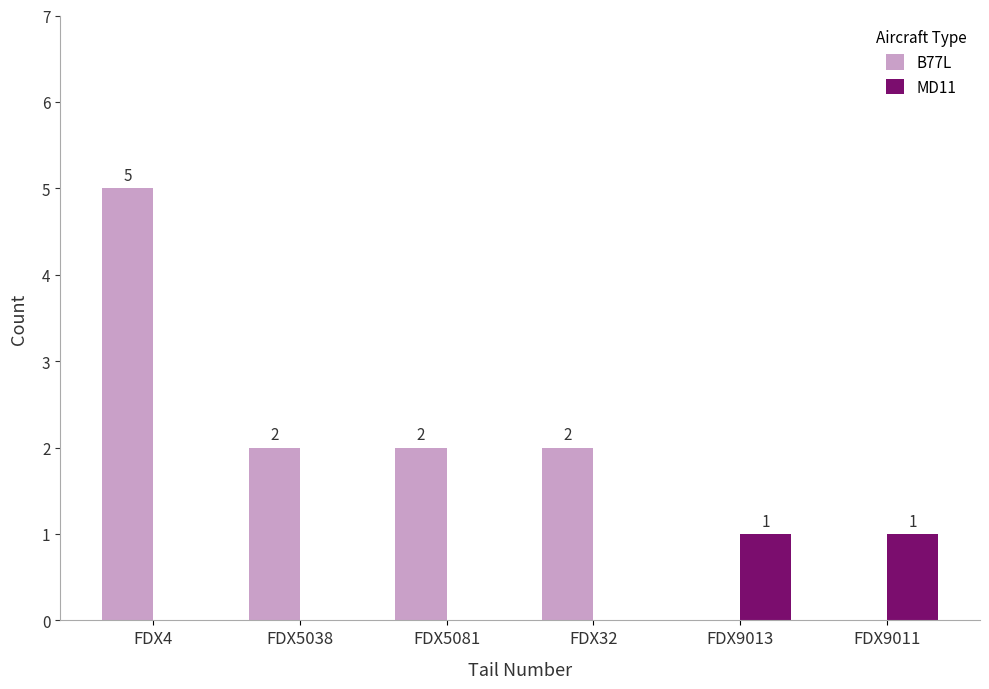

Which series changed the most between FDX5081 and FDX9013?

B77L